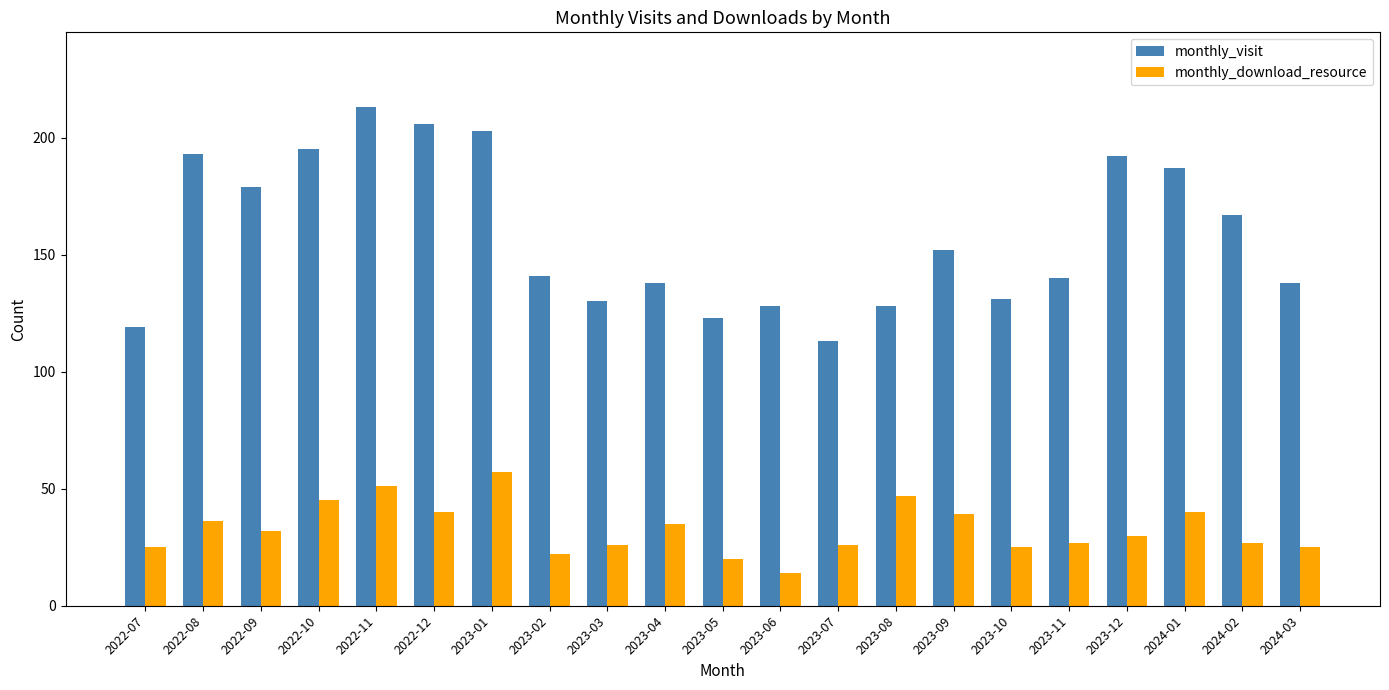

Reading right to left, list all the values displayed in this chart.

monthly_visit: 138	167	187	192	140	131	152	128	113	128	123	138	130	141	203	206	213	195	179	193	119
monthly_download_resource: 25	27	40	30	27	25	39	47	26	14	20	35	26	22	57	40	51	45	32	36	25